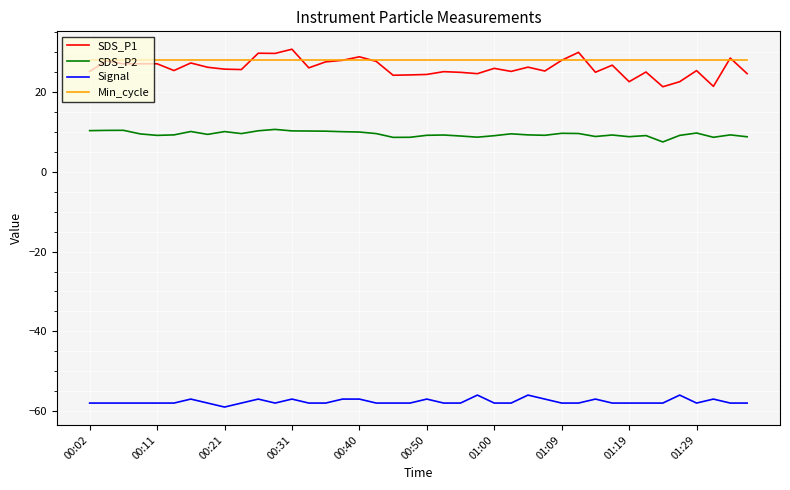

Does the chart have visible grid lines?

Yes